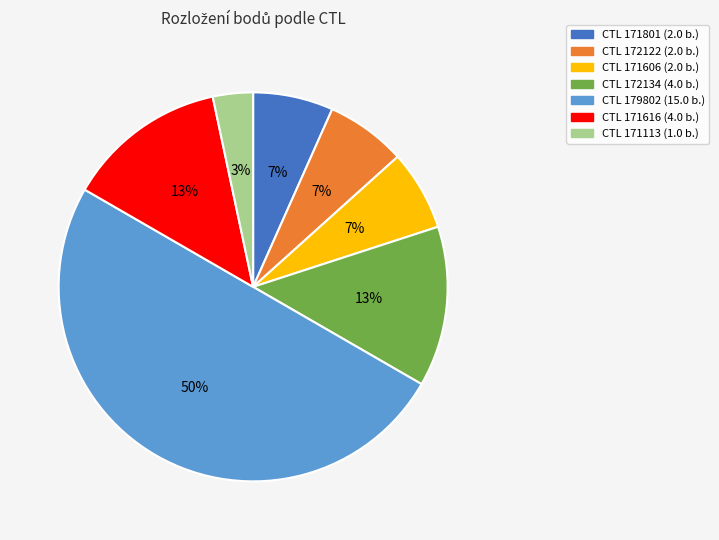

To the nearest percent, what is the difference between the largest and smallest slice percentages?

47%